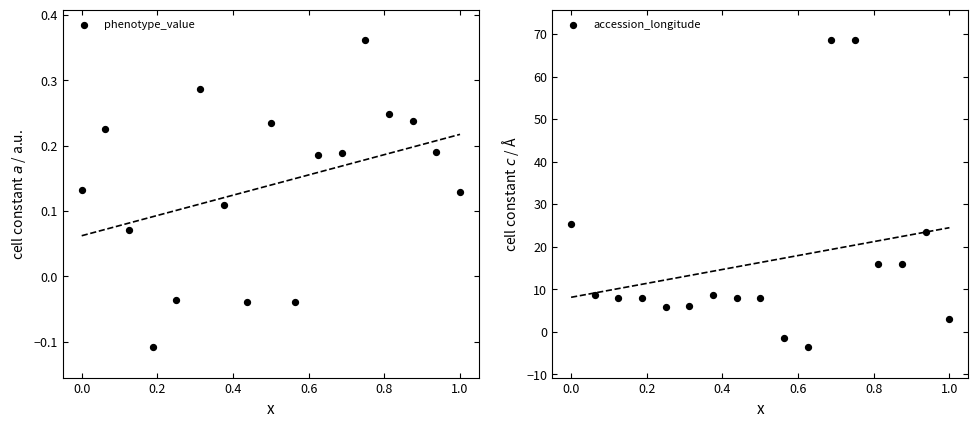

What are all the series names shown in the legend?

phenotype_value, accession_longitude